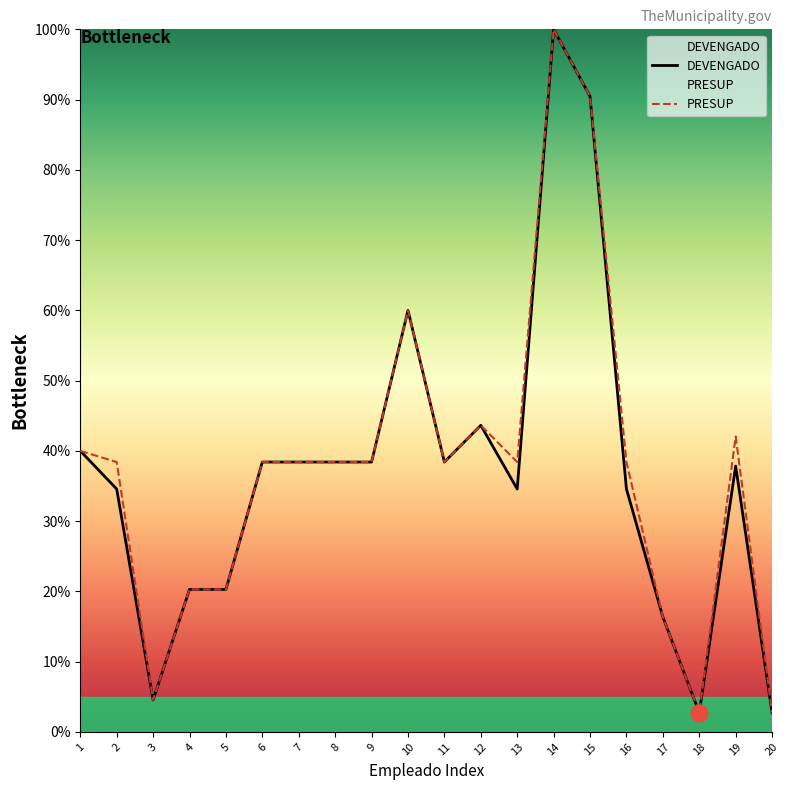

What is the difference between the DEVENGADO values at 12 and 20?

40.9